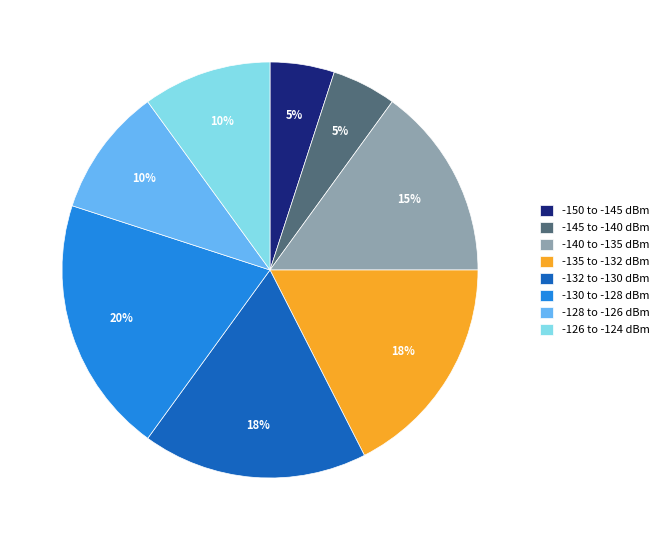

Which slice is the largest?

-130 to -128 dBm